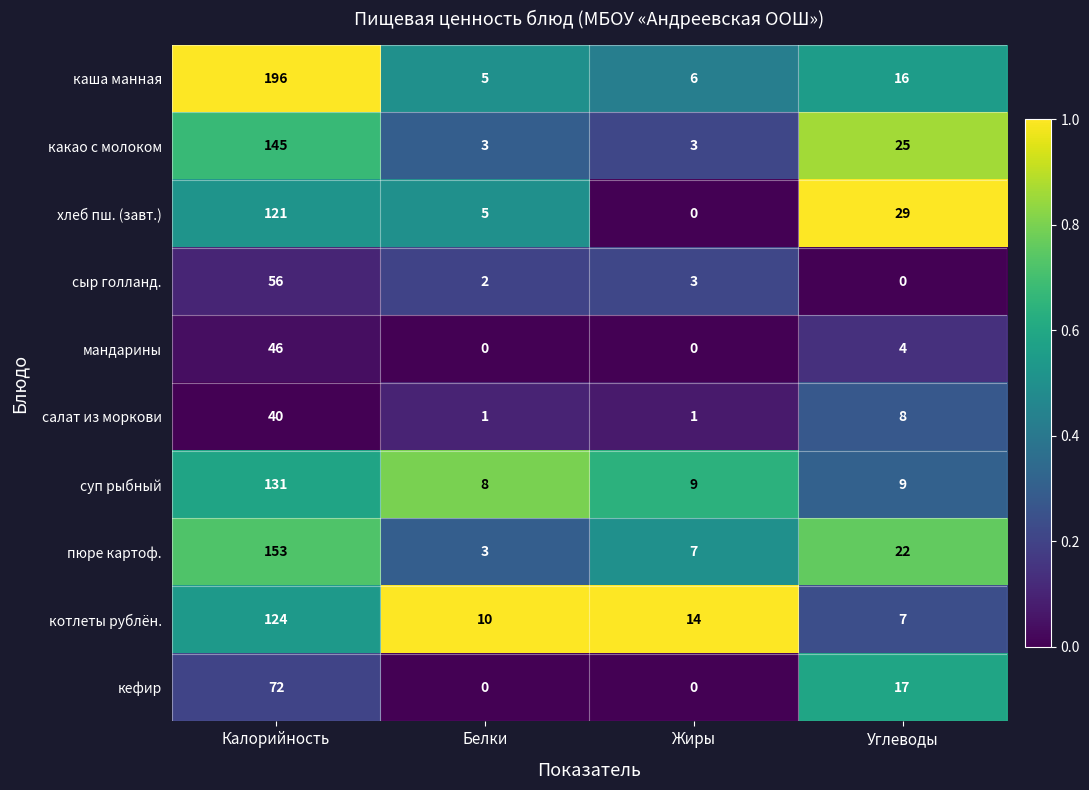

What is the maximum value shown in the chart?

196